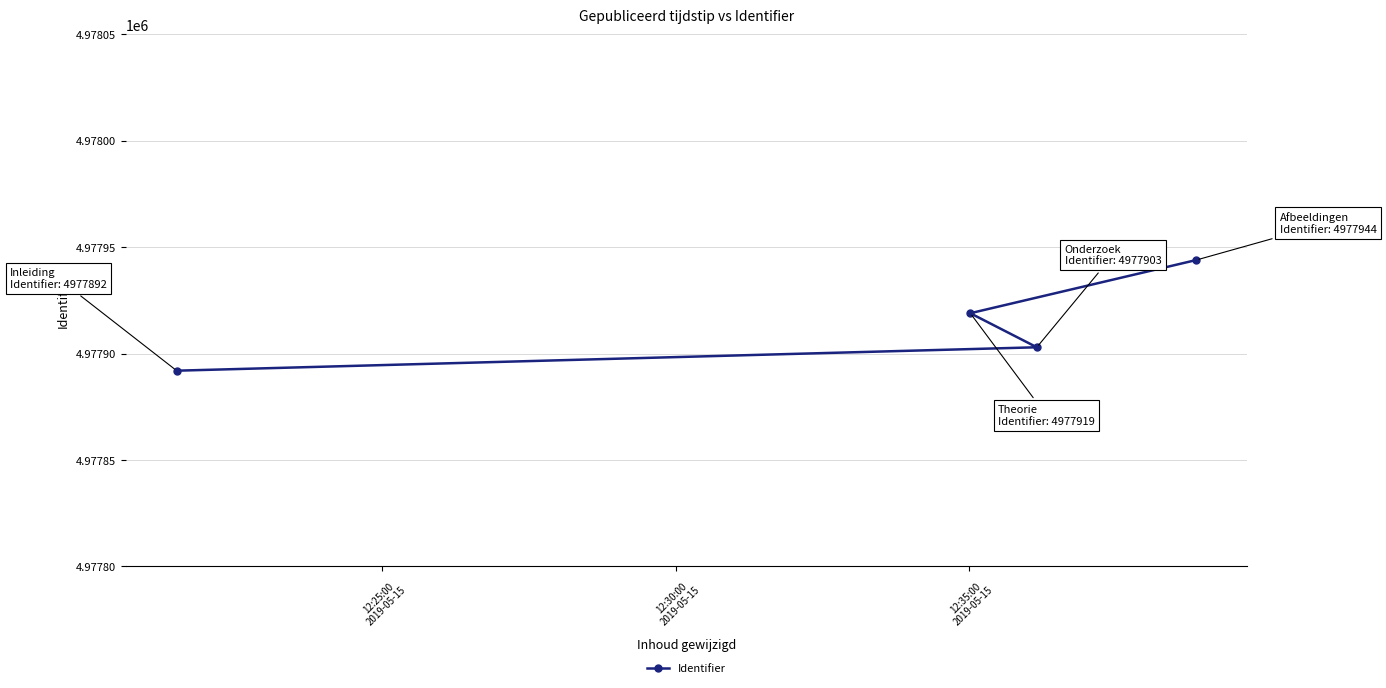

Count the values in the range 4977903 to 4977944.

3